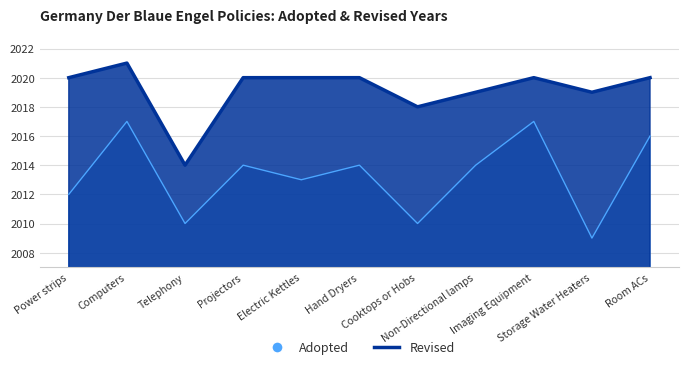

What is the difference between the Revised values at Computers and Hand Dryers?

1